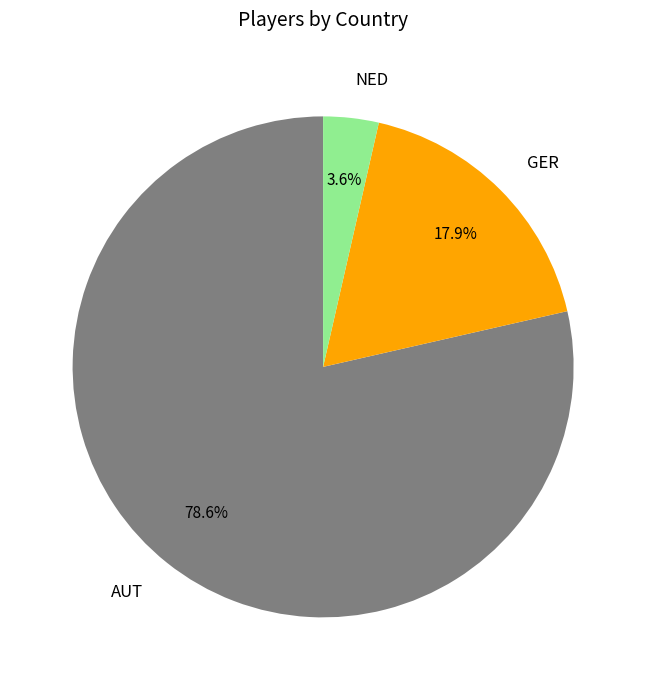

Count the number of slices in the pie.

3